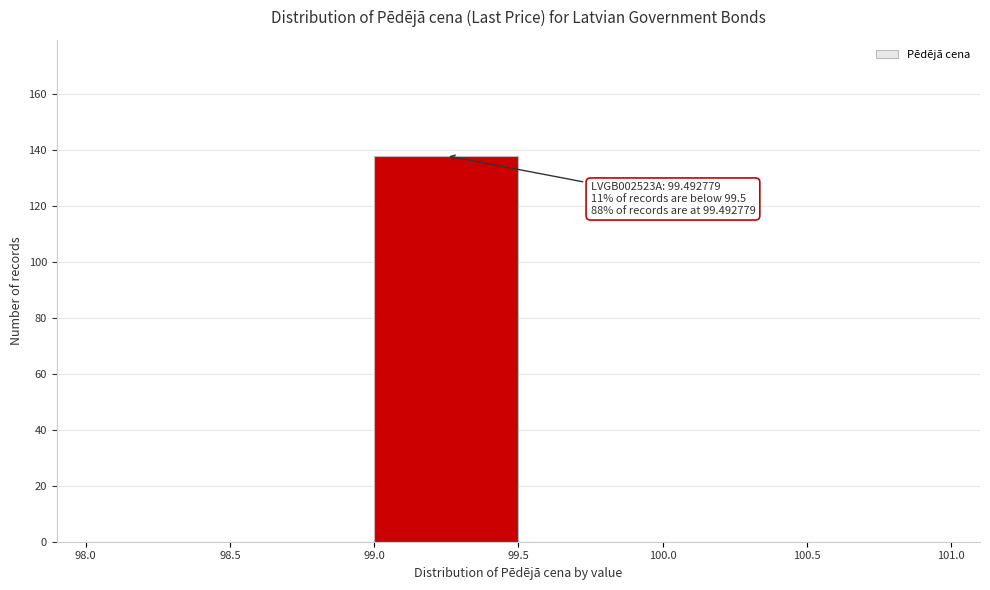

Which range on the x-axis has the tallest bar?

99.0 to 99.5